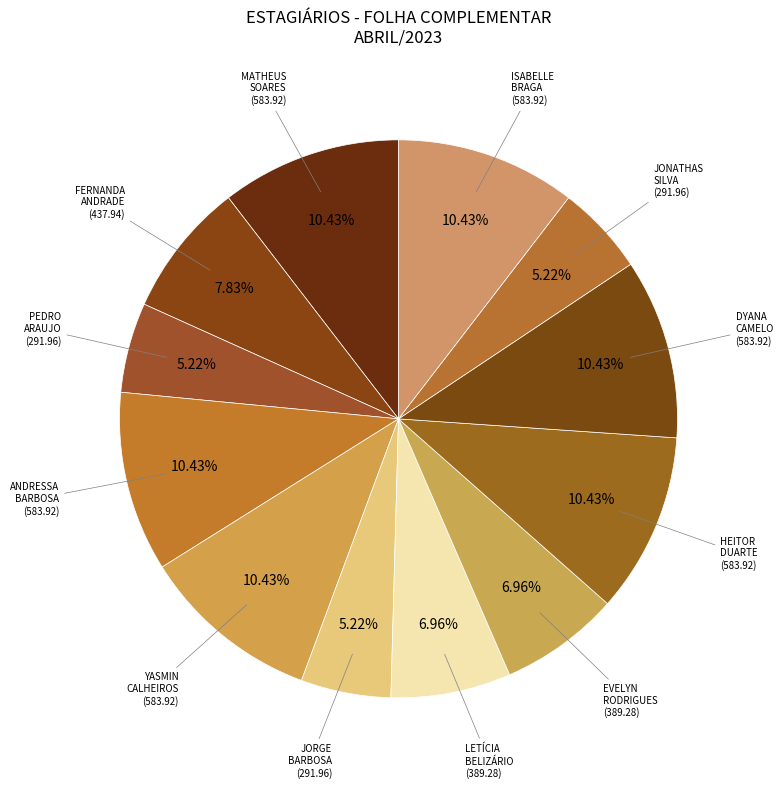

Is there a majority slice in this chart?

No